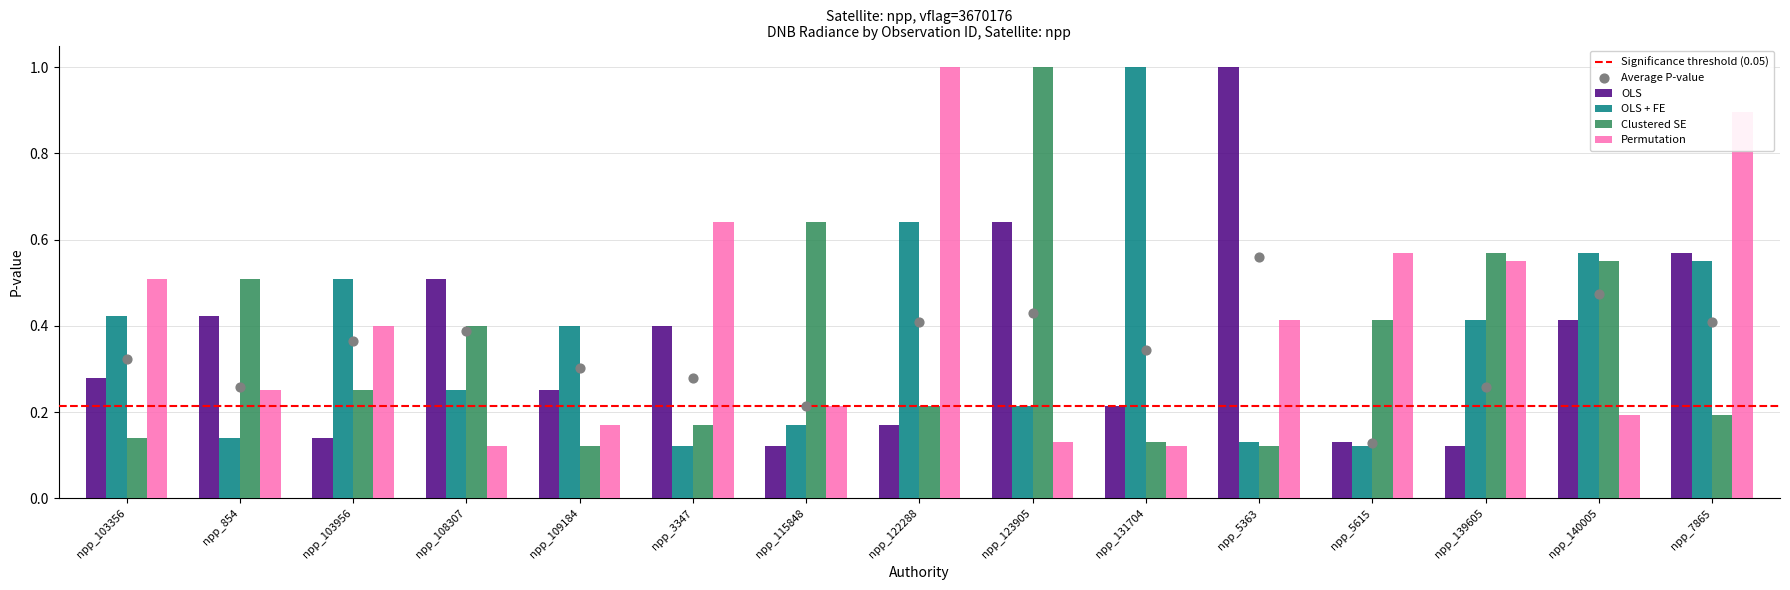

Which series contains the highest Y value?

OLS